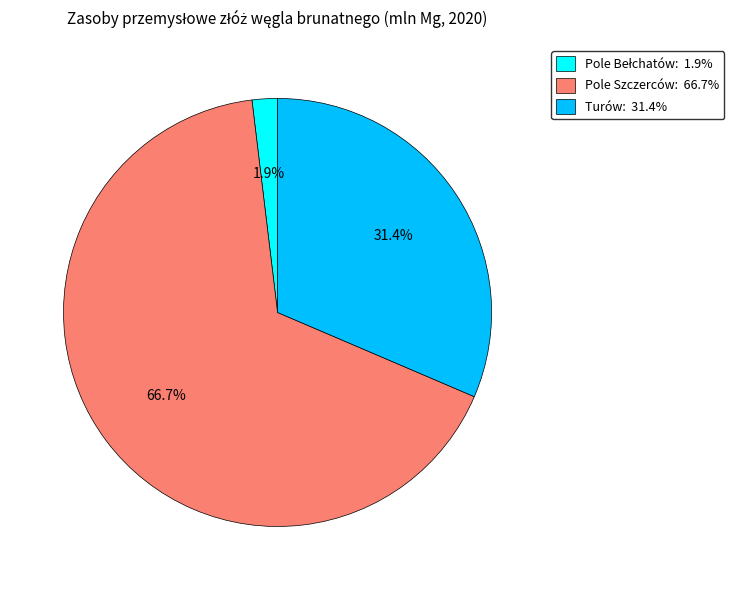

Does any single category account for the majority?

Yes